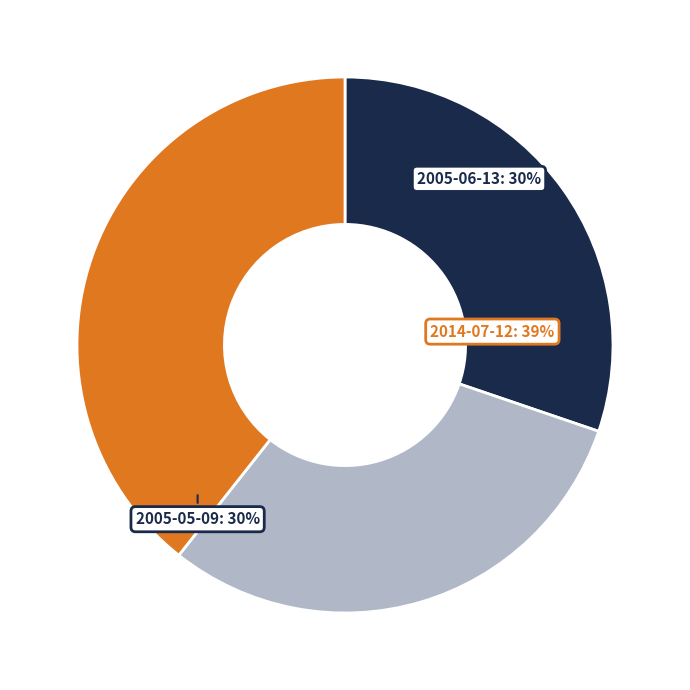

Count the number of slices in the pie.

3